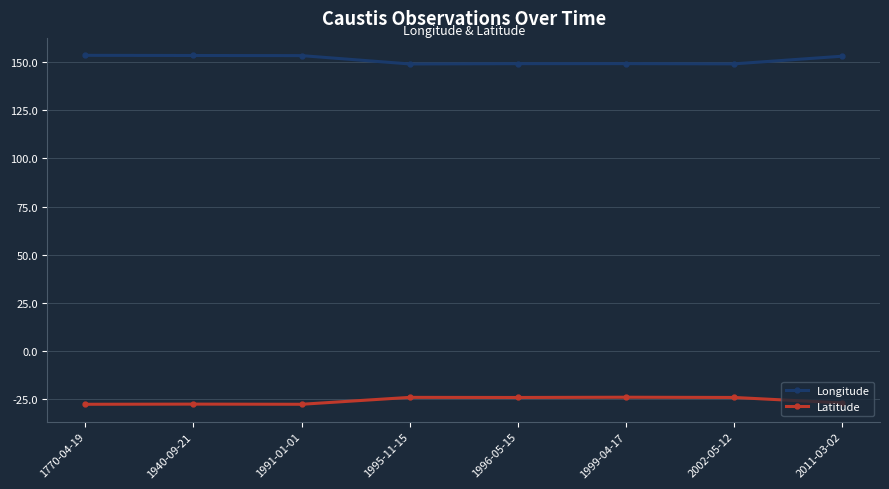

Rank the series by their average value, from lowest to highest.

Latitude, Longitude